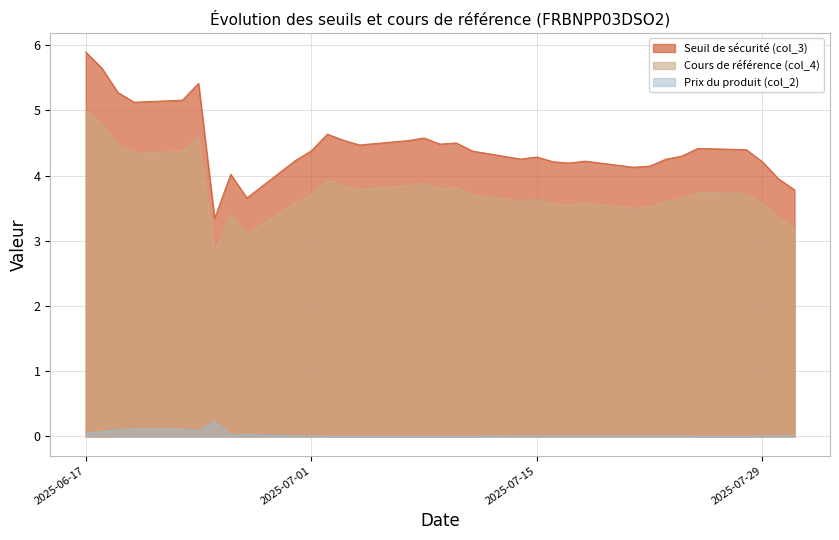

Count the number of categories in the chart.

33